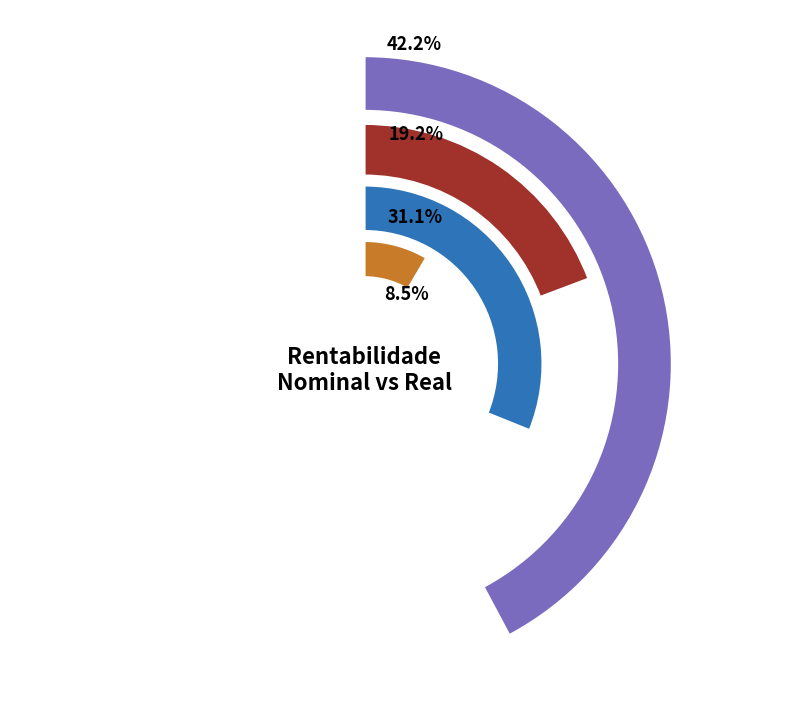

Which category accounts for the majority?

Preço de venda